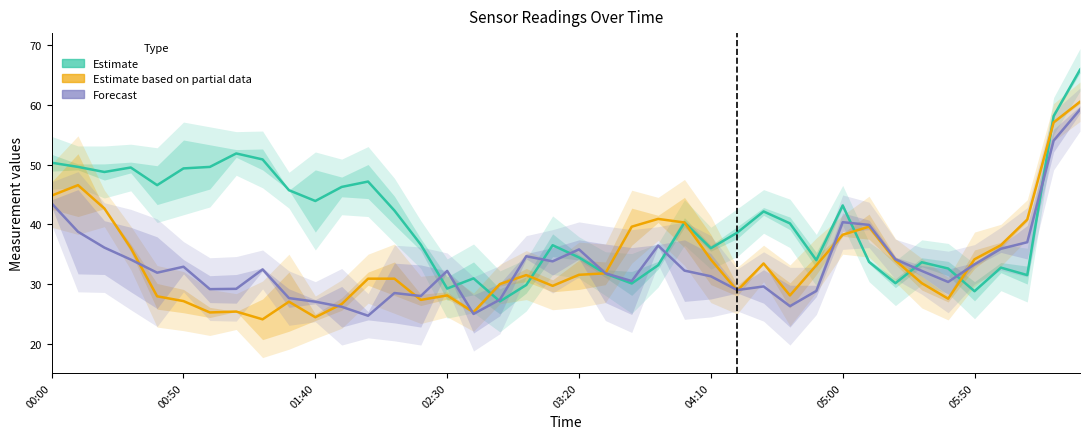

True or false: Forecast has more than 1 interior local peaks.

True